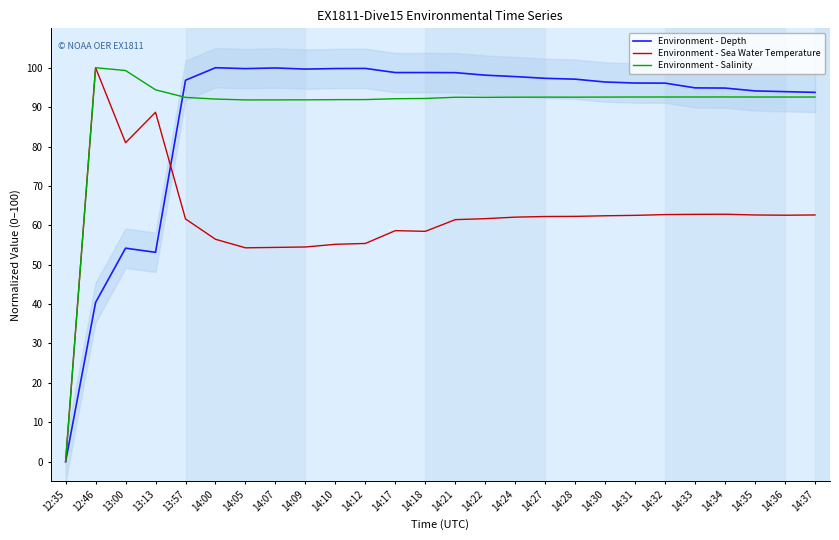

What is the difference between the Environment - Sea Water Temperature values at 12:35 and 14:21?

61.4